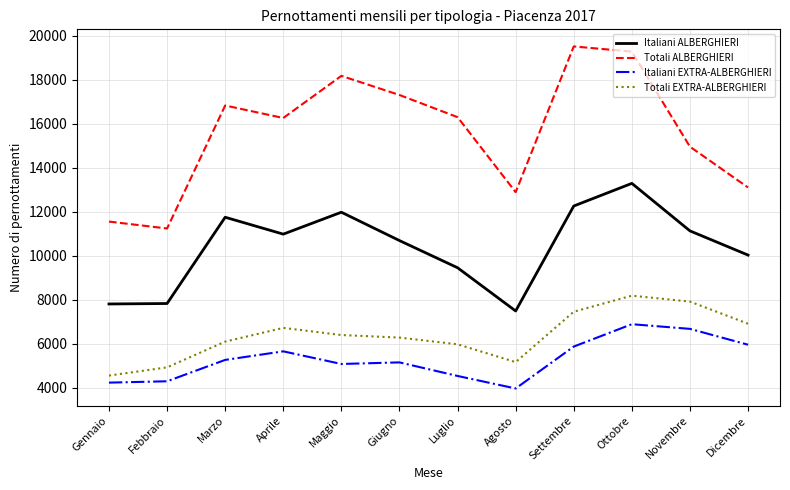

Which category has the lowest value in the Totali ALBERGHIERI series?

Febbraio